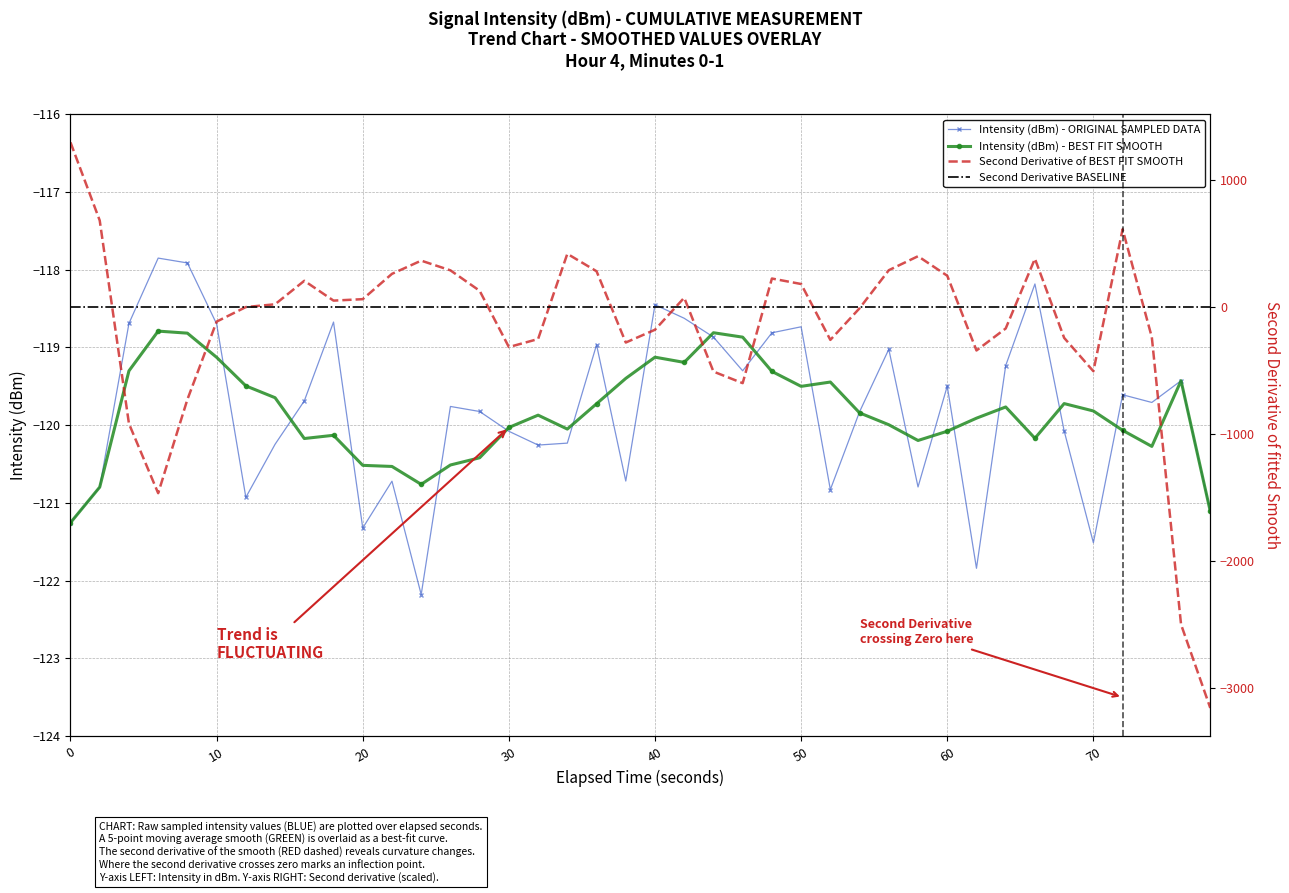

What is the average value?

-119.8